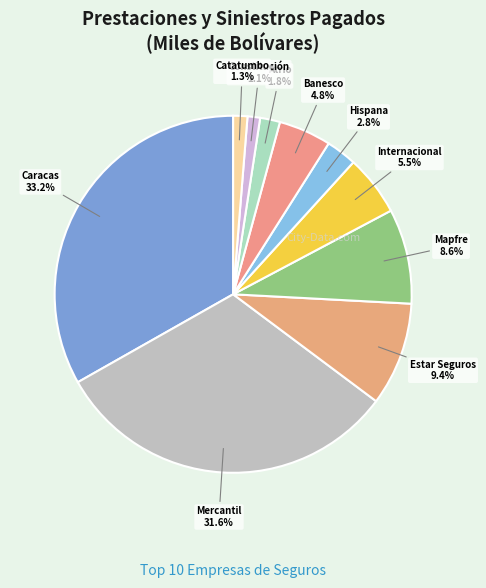

To the nearest percent, what is the average slice percentage?

10%